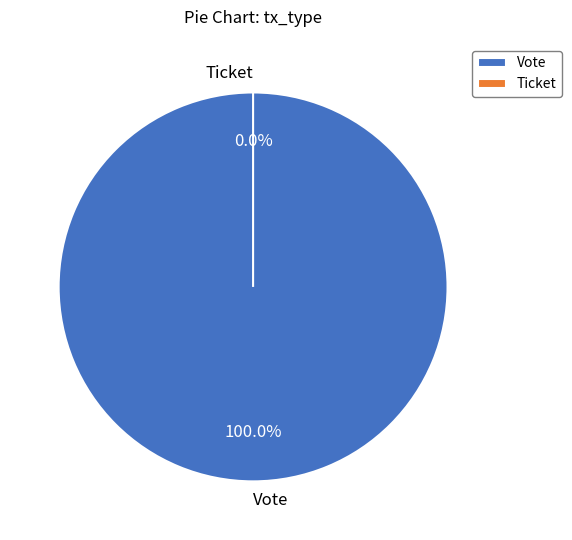

To the nearest percent, what is the average slice percentage?

50%